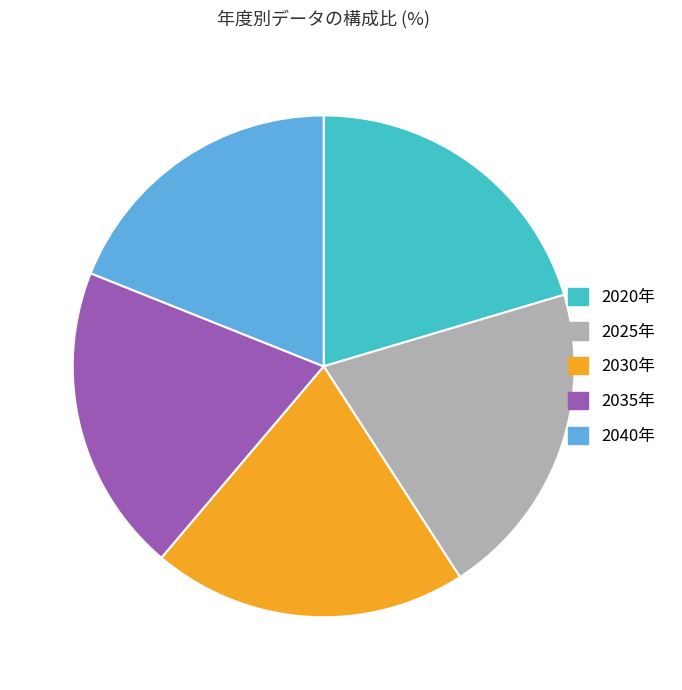

Approximately how many times larger is the value at 2035年 compared to 2030年?

1.0